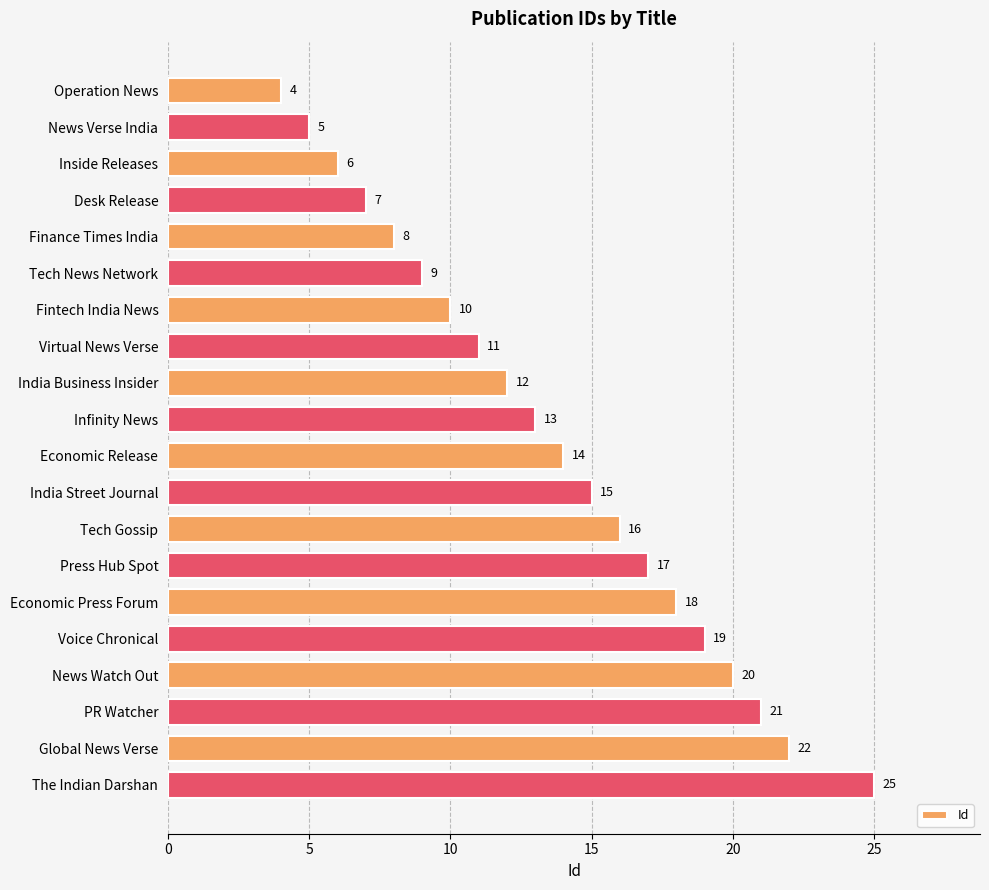

Is it true that the value at Global News Verse is 15?

False